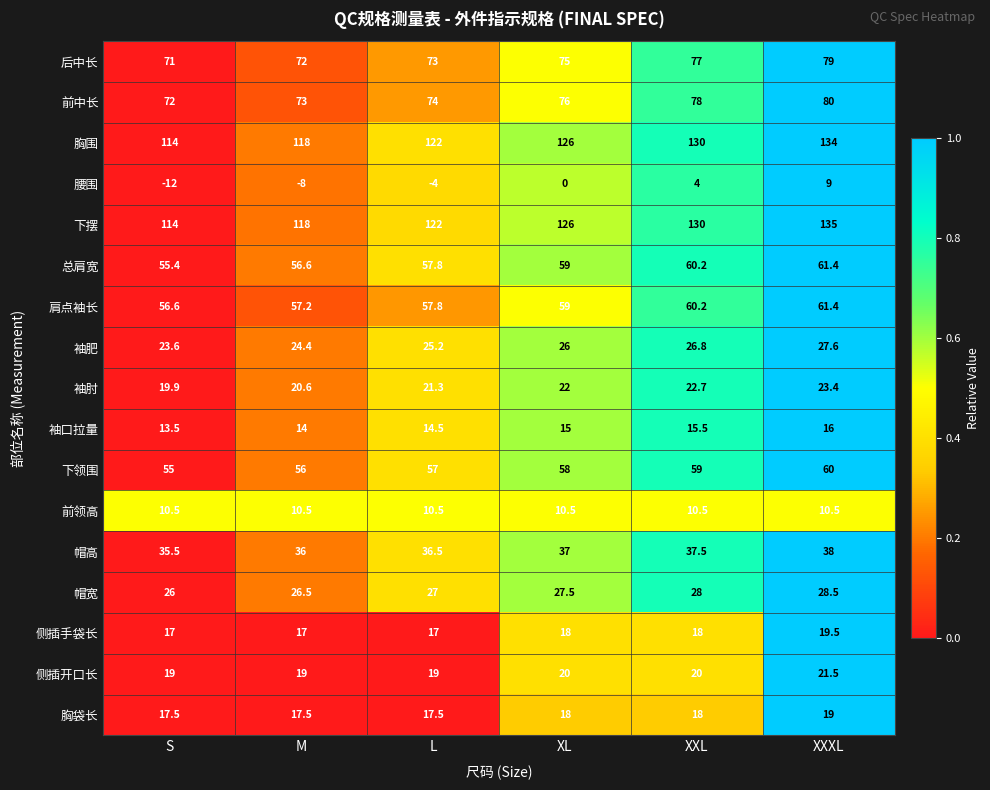

Read the 帽宽 value at L.

27.0